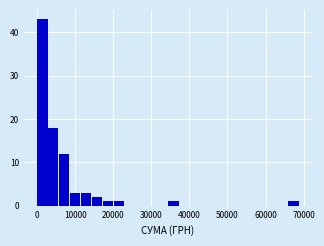

Read against the x-axis, roughly where is the centre of the tallest bar?

1000